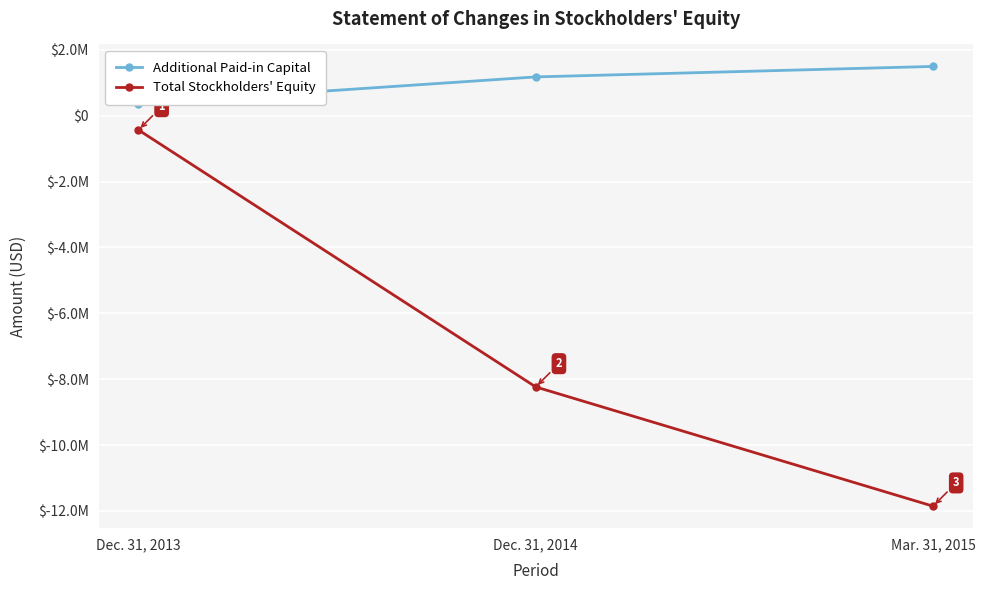

Is this an area chart (filled region under the line)?

No